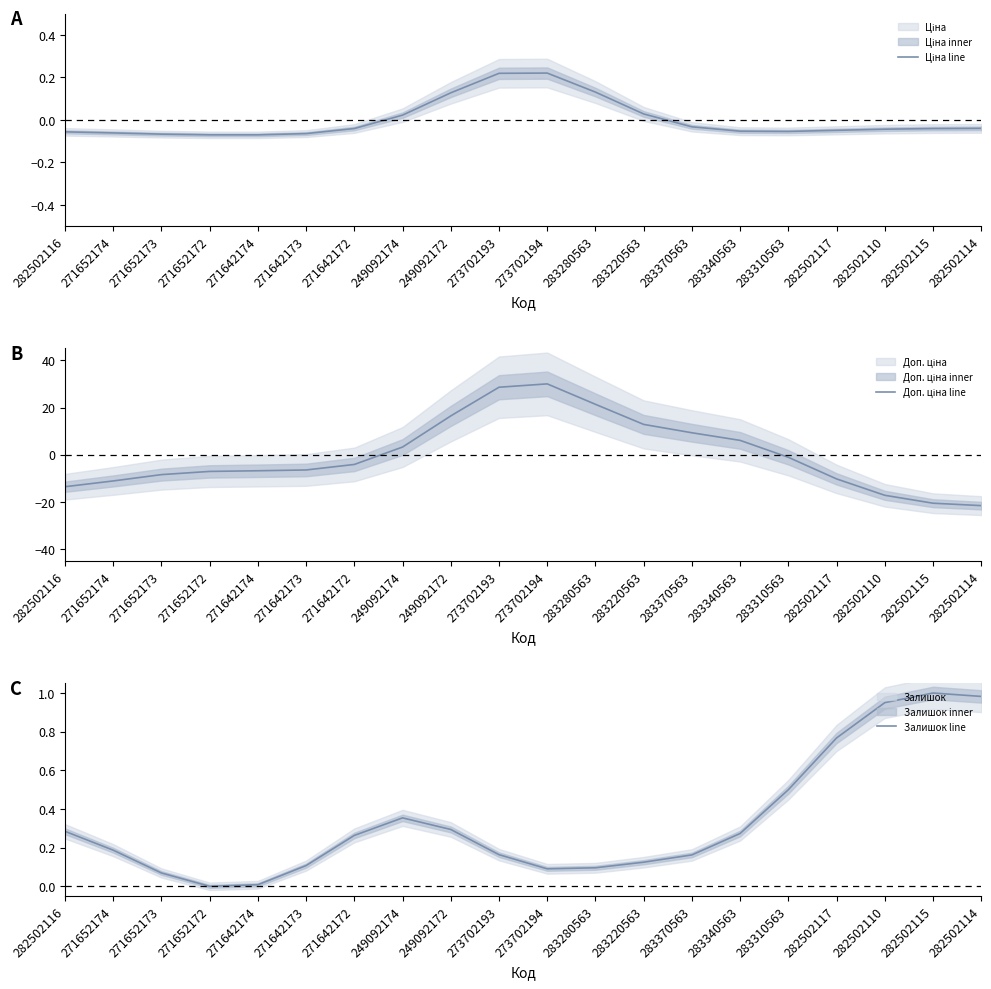

The Доп. ціна line series shows -20.5 at 282502115. True or false?

True